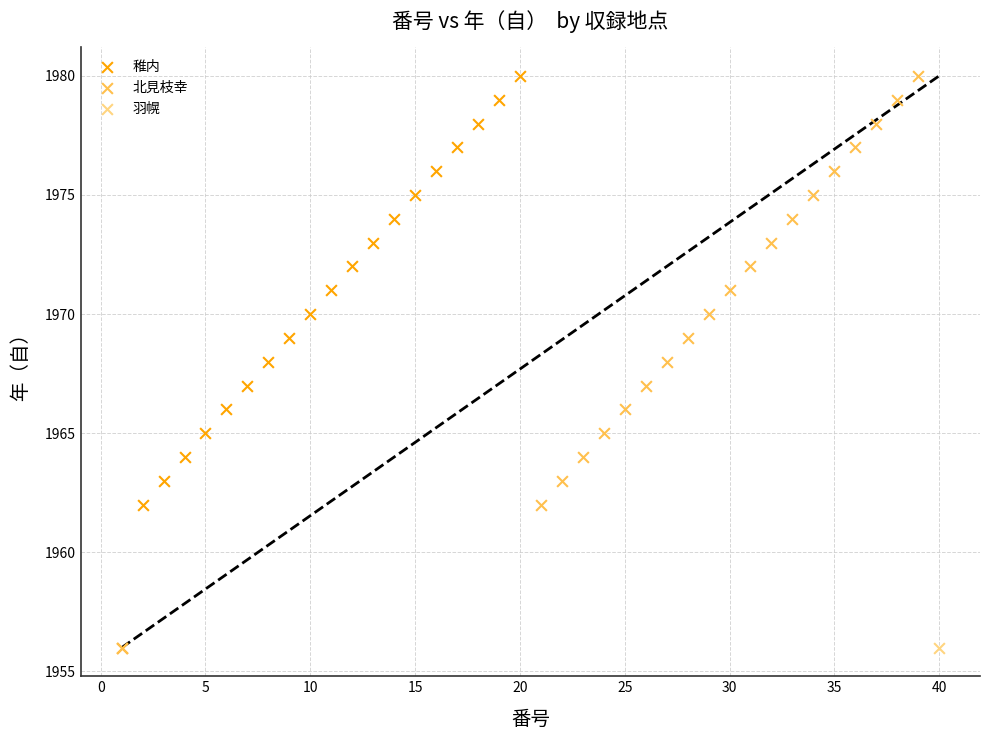

What are all the series names shown in the legend?

稚内, 北見枝幸, 羽幌